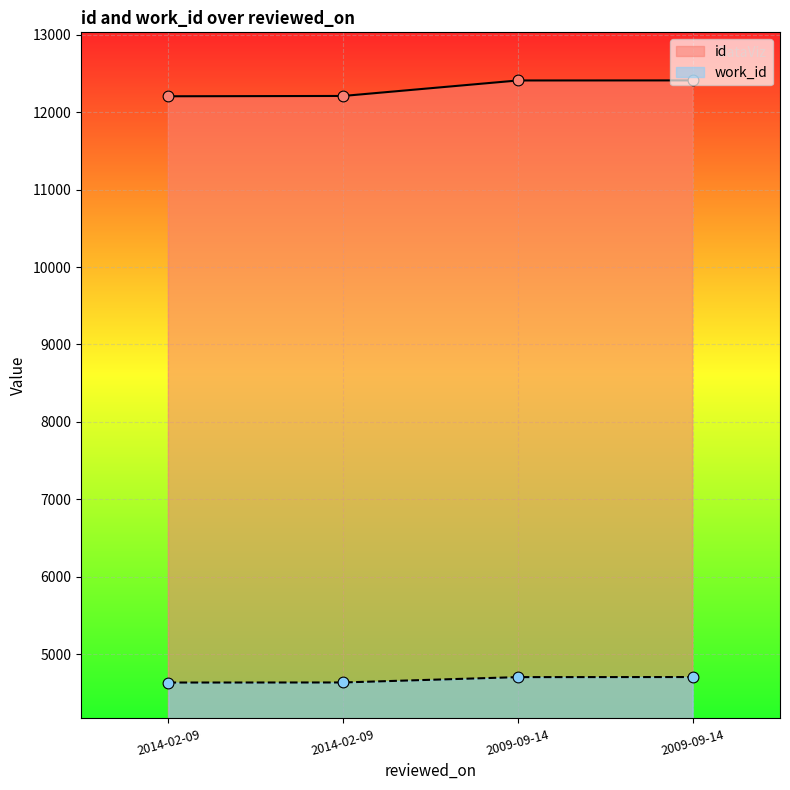

What is the total value across all series at 2009-09-14?

17114